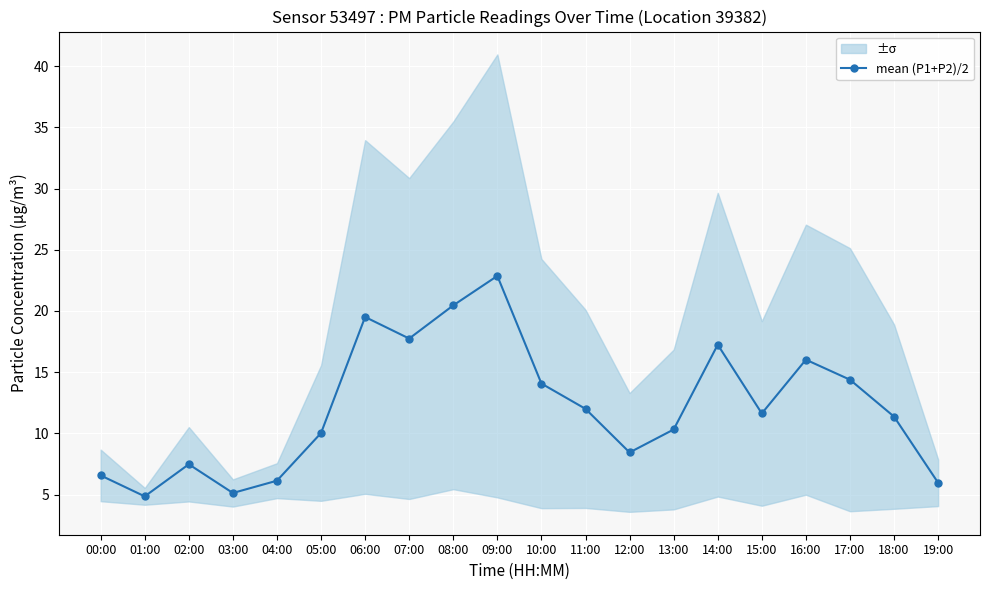

Reading left to right, transcribe all the data shown in this chart.

00:00=6.6	01:00=4.9	02:00=7.5	03:00=5.1	04:00=6.1	05:00=10.0	06:00=19.5	07:00=17.8	08:00=20.5	09:00=22.9	10:00=14.1	11:00=12.0	12:00=8.5	13:00=10.3	14:00=17.2	15:00=11.6	16:00=16.0	17:00=14.4	18:00=11.4	19:00=6.0